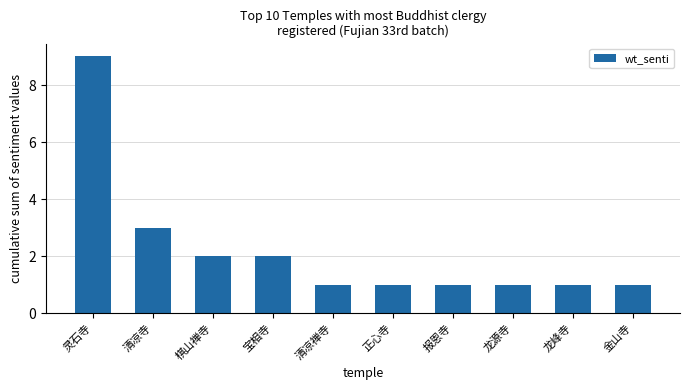

What is the difference between the second highest and minimum values?

2